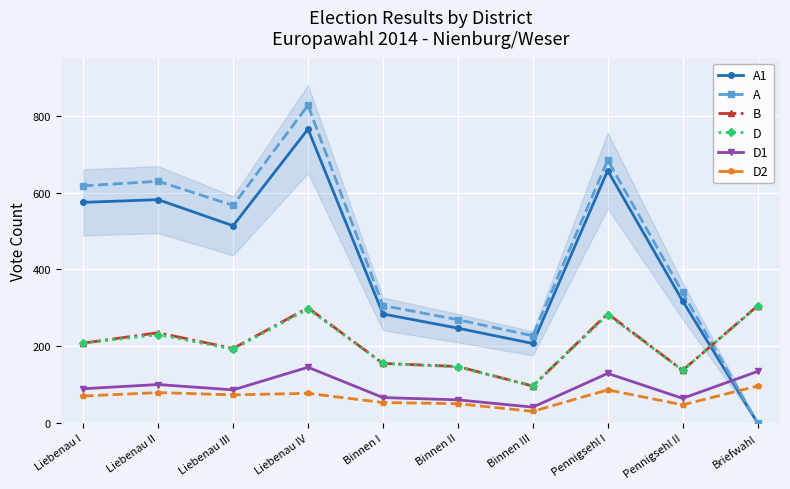

True or false: D has a value of 146 at Binnen II.

True